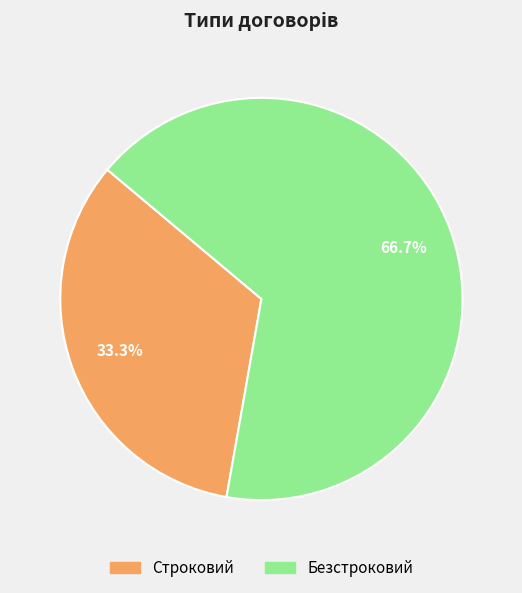

Is Строковий the majority of the pie?

No